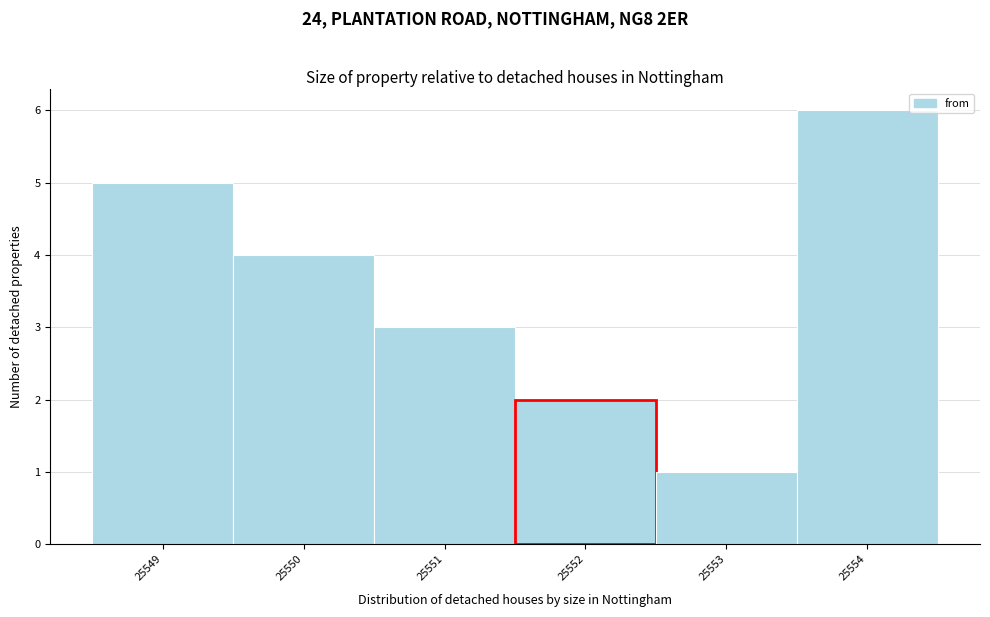

Which range on the x-axis has the tallest bar?

25553.5 to 25554.5